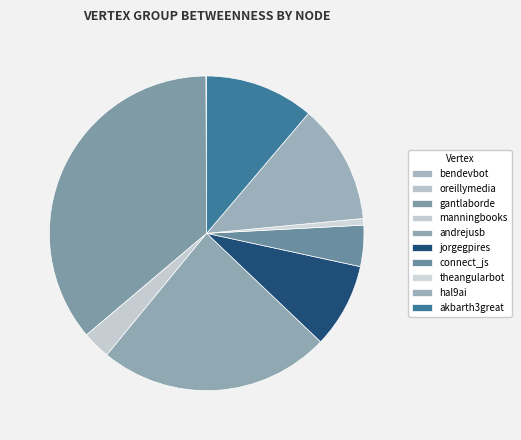

The oreillymedia slice represents 1% of the pie. True or false?

False